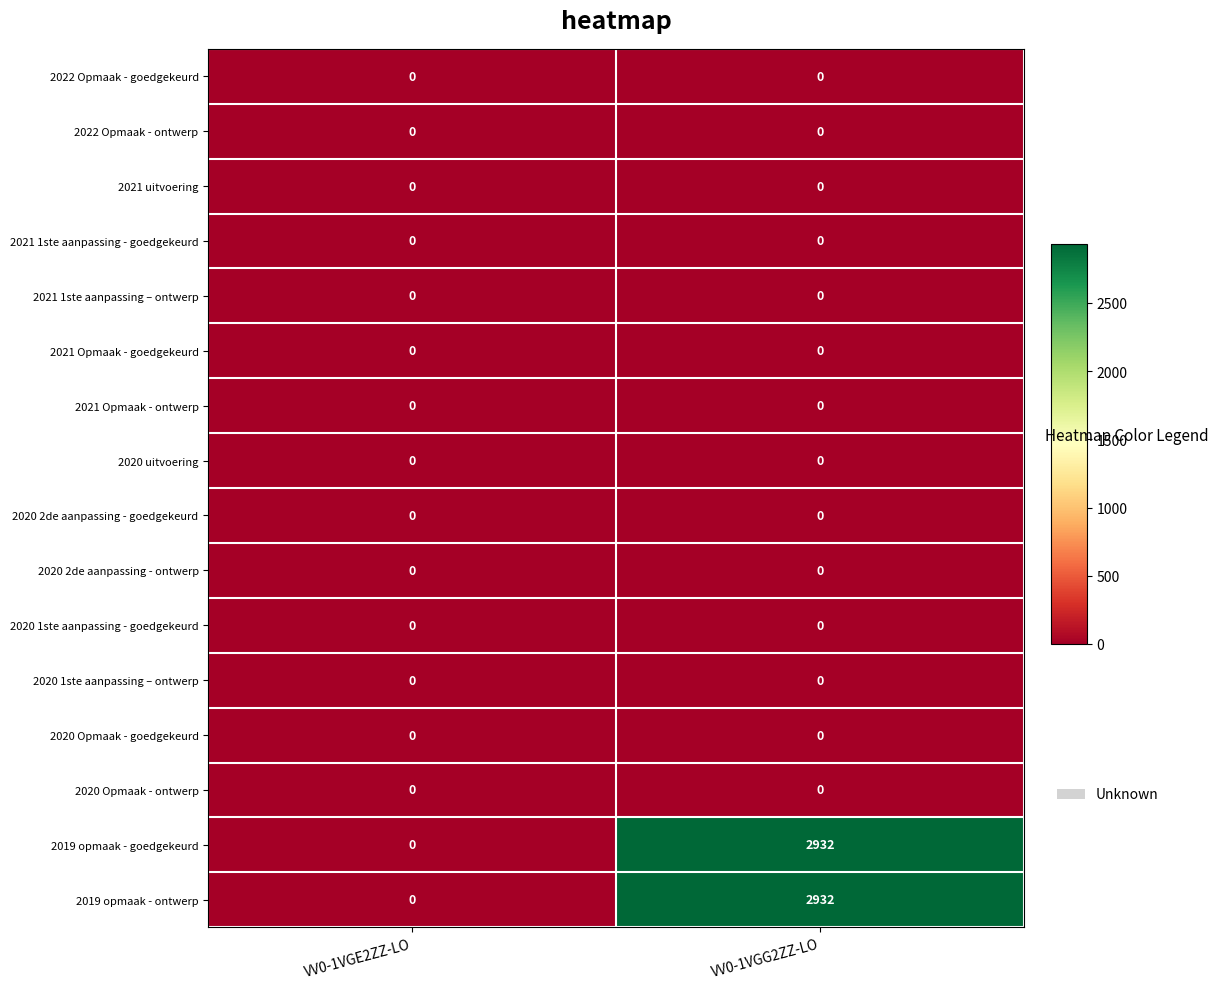

What is the maximum value for 2019 opmaak - ontwerp?

2932